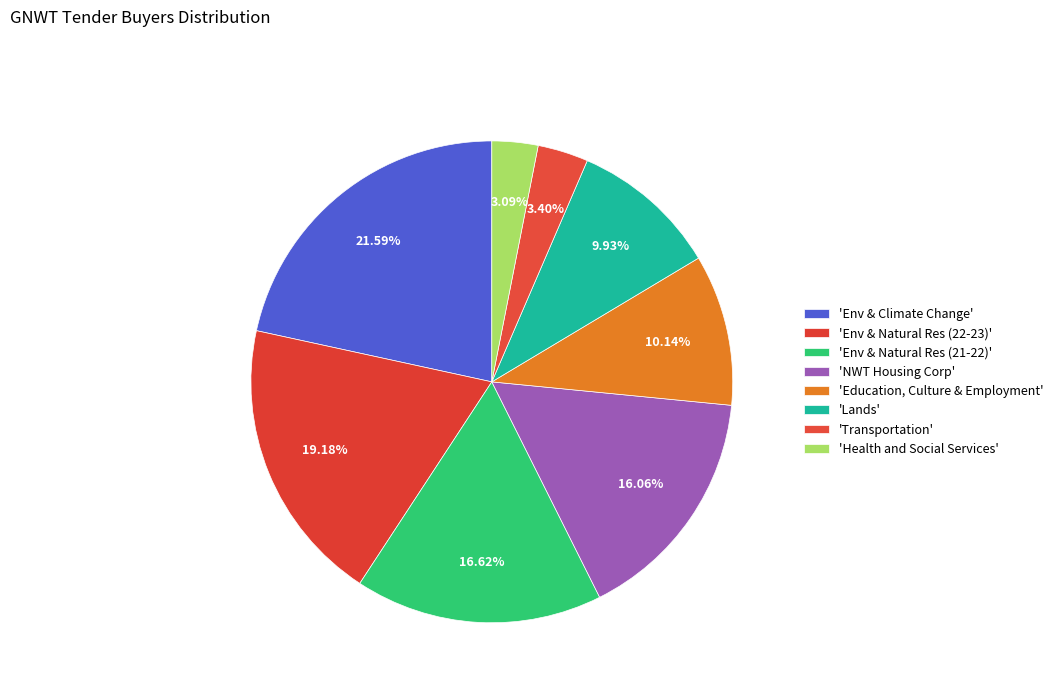

How many slices are in this pie chart?

8